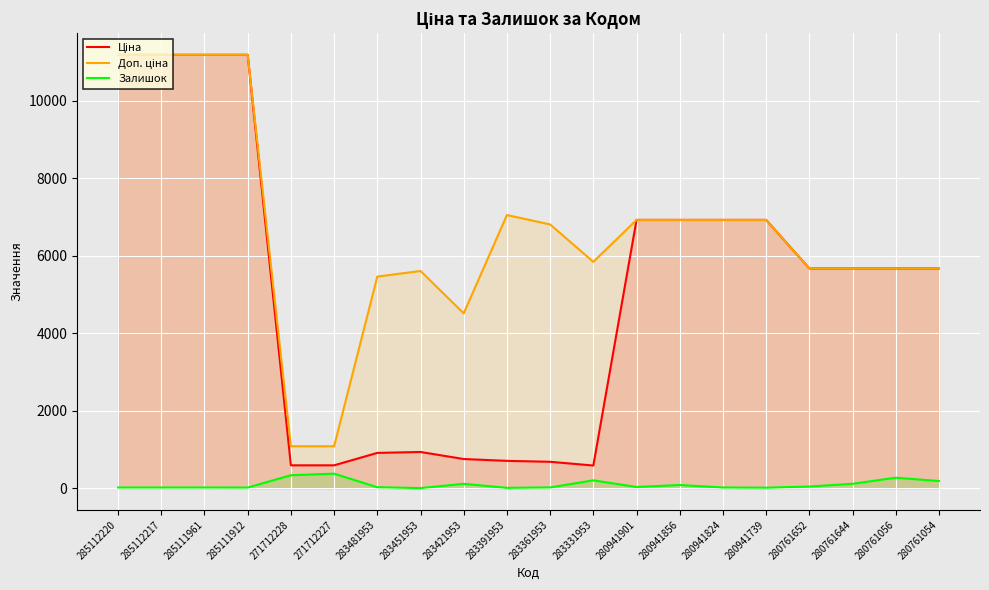

What is the label of the 2nd point from the left?

285112217